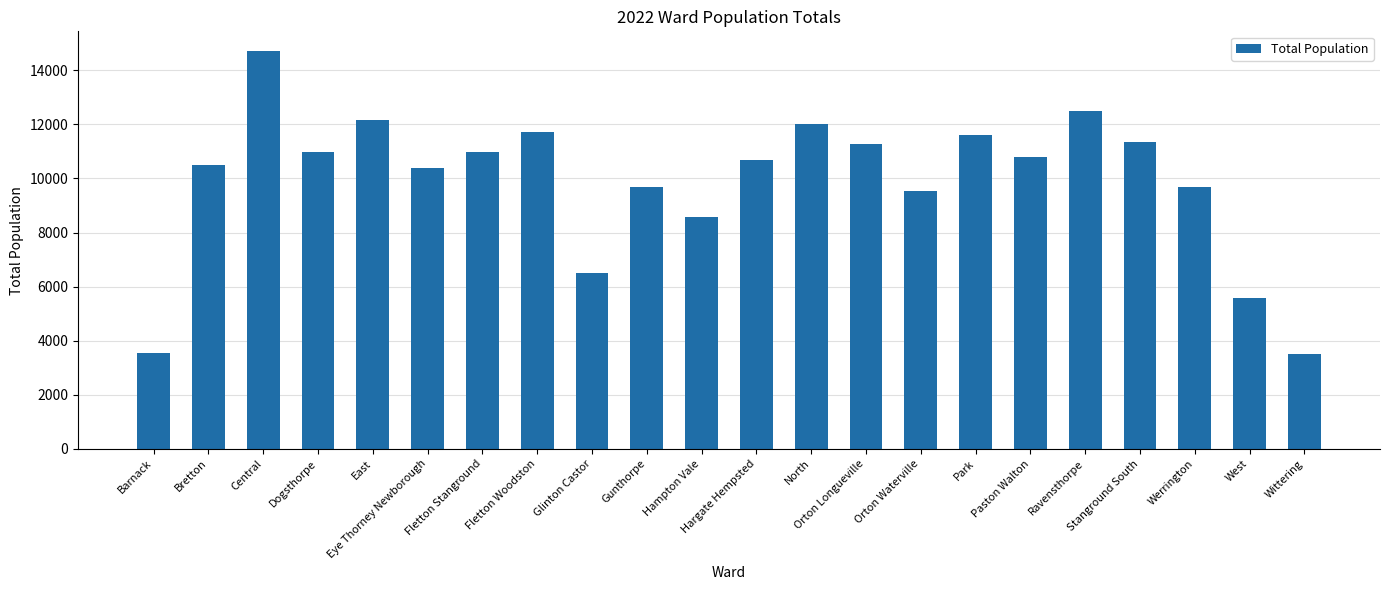

The chart shows a value of 8570 at Hampton Vale. True or false?

True